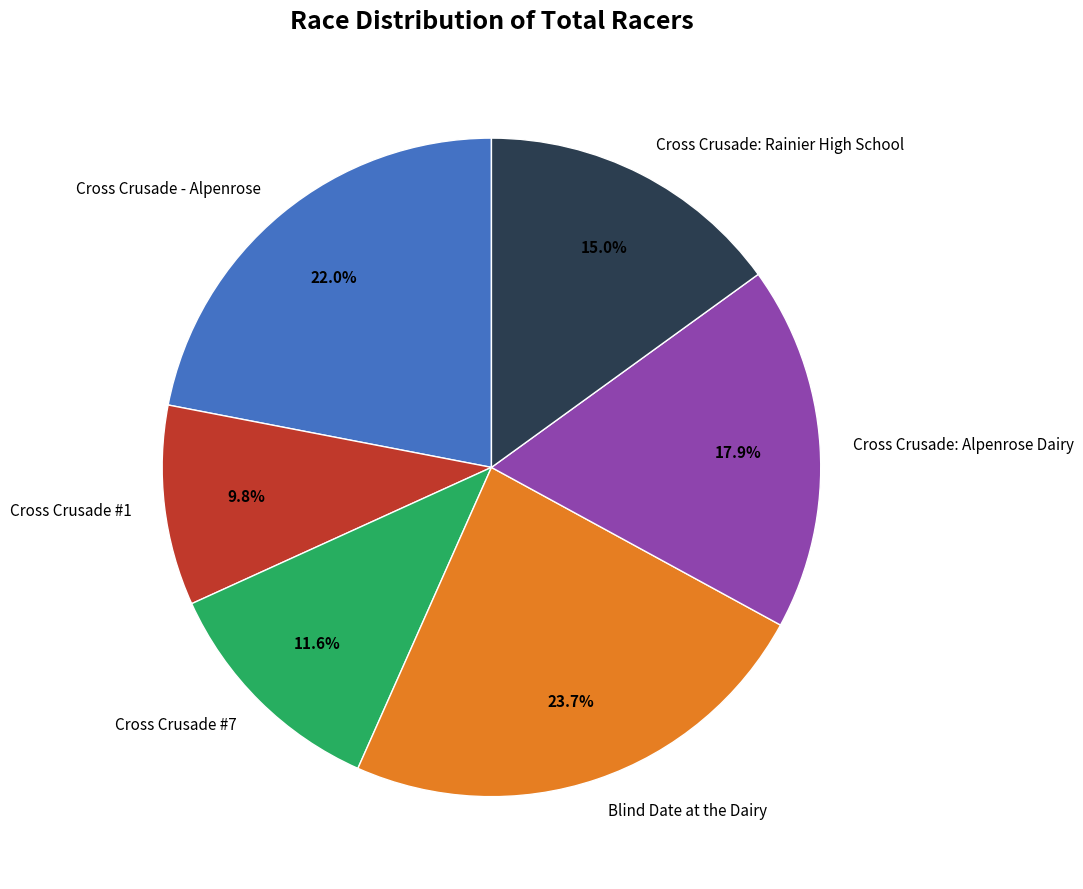

The Cross Crusade #7 slice represents 20% of the pie. True or false?

False